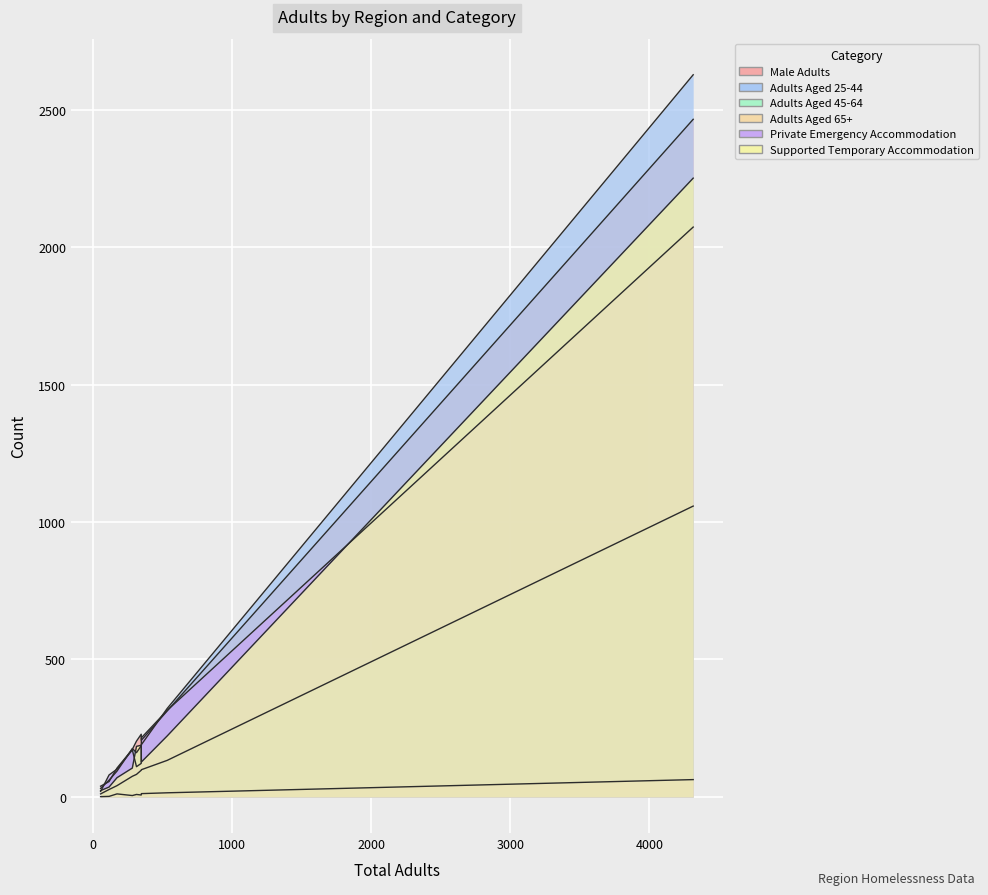

True or false: Male Adults and Adults Aged 45-64 intersect in this chart.

False